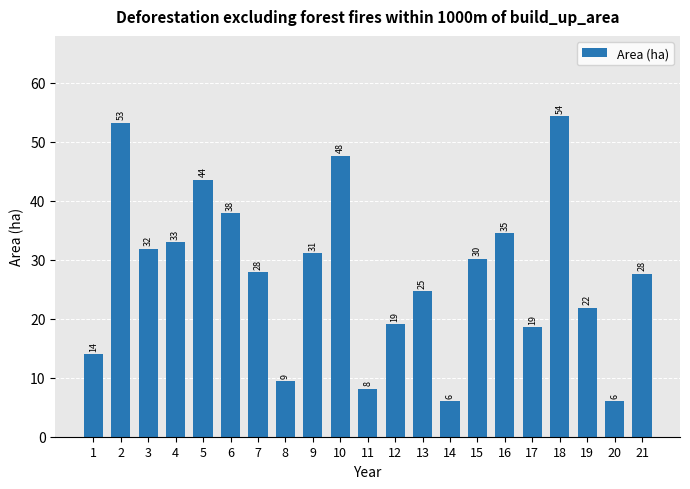

What is the sum of the values at 18 and 20?

60.4